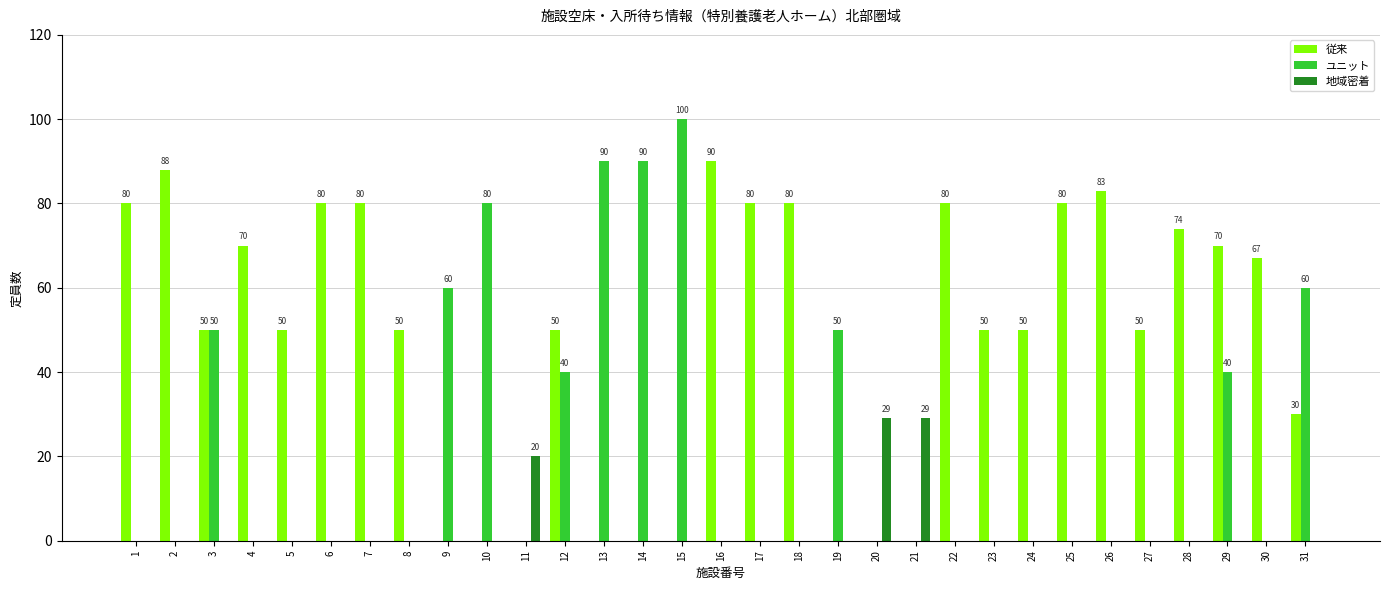

What are all the series names shown in the legend?

従来, ユニット, 地域密着